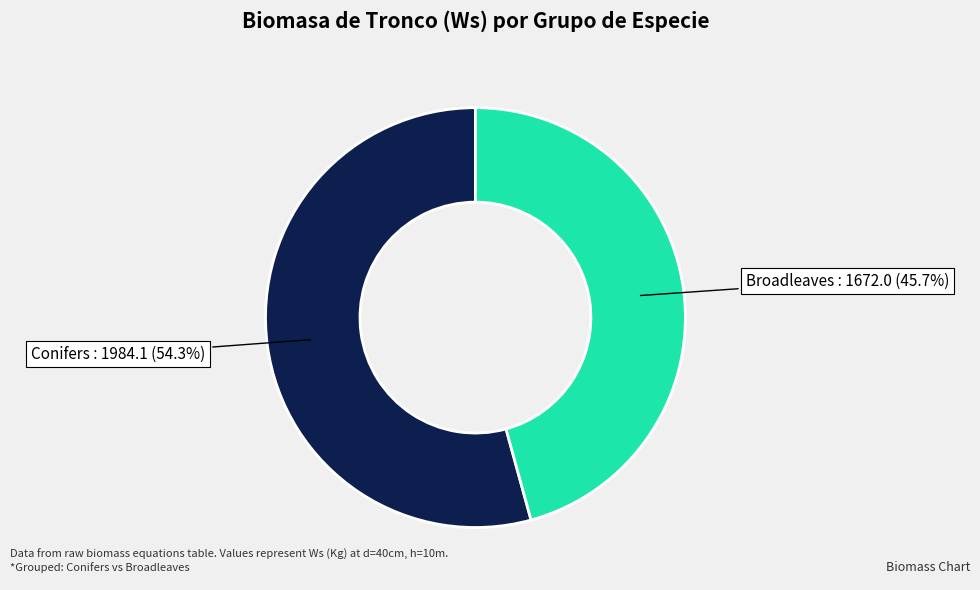

Is there a majority slice in this chart?

Yes